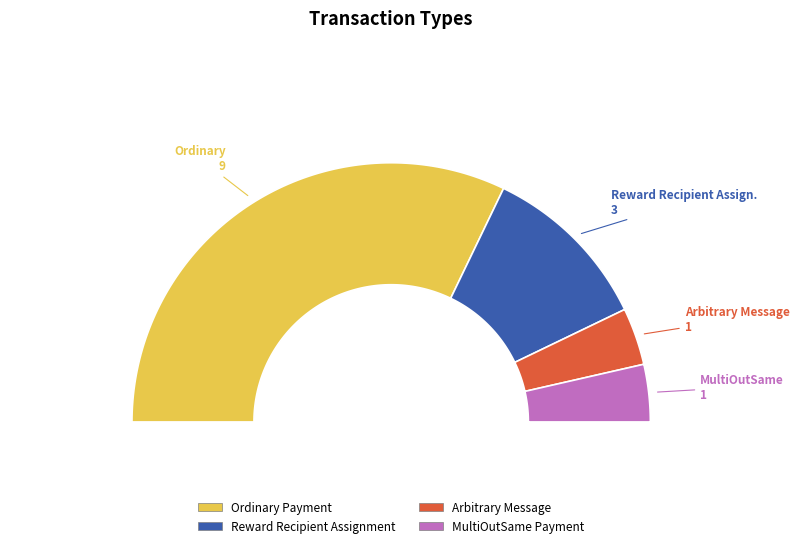

Which category has the biggest portion of the pie?

Ordinary Payment